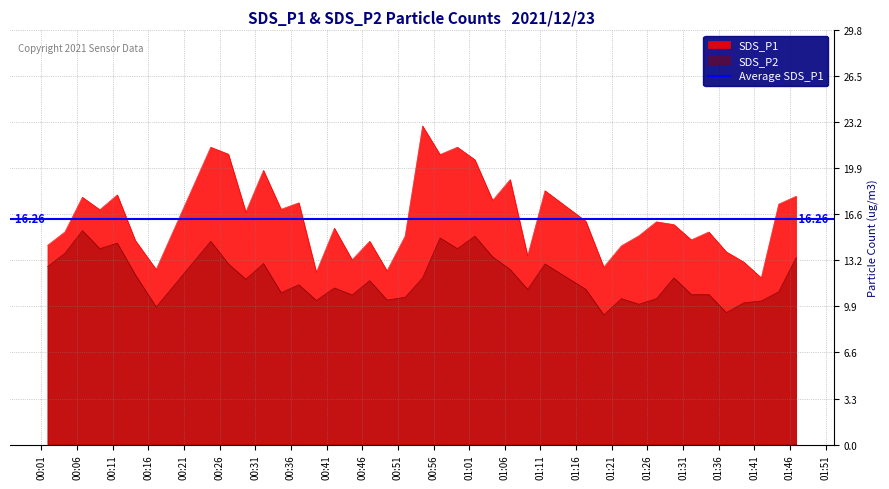

True or false: SDS_P2 and SDS_P1 intersect in this chart.

False